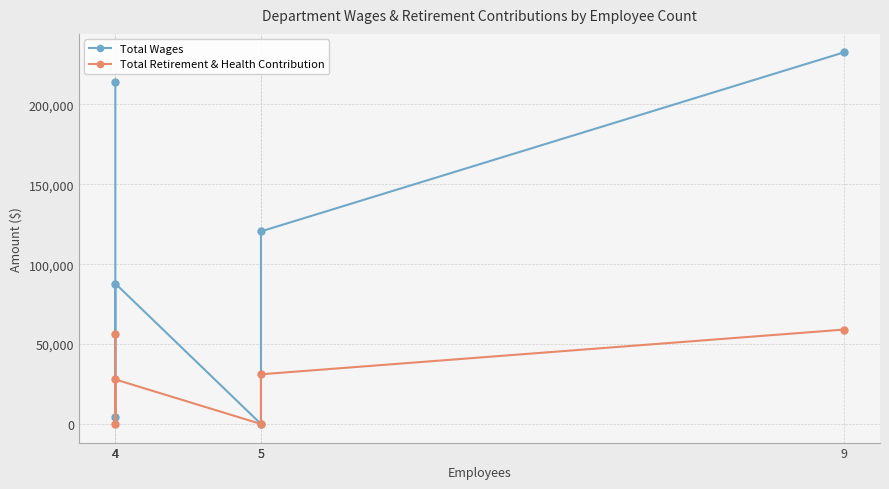

Which series has the largest range (max minus min)?

Total Wages